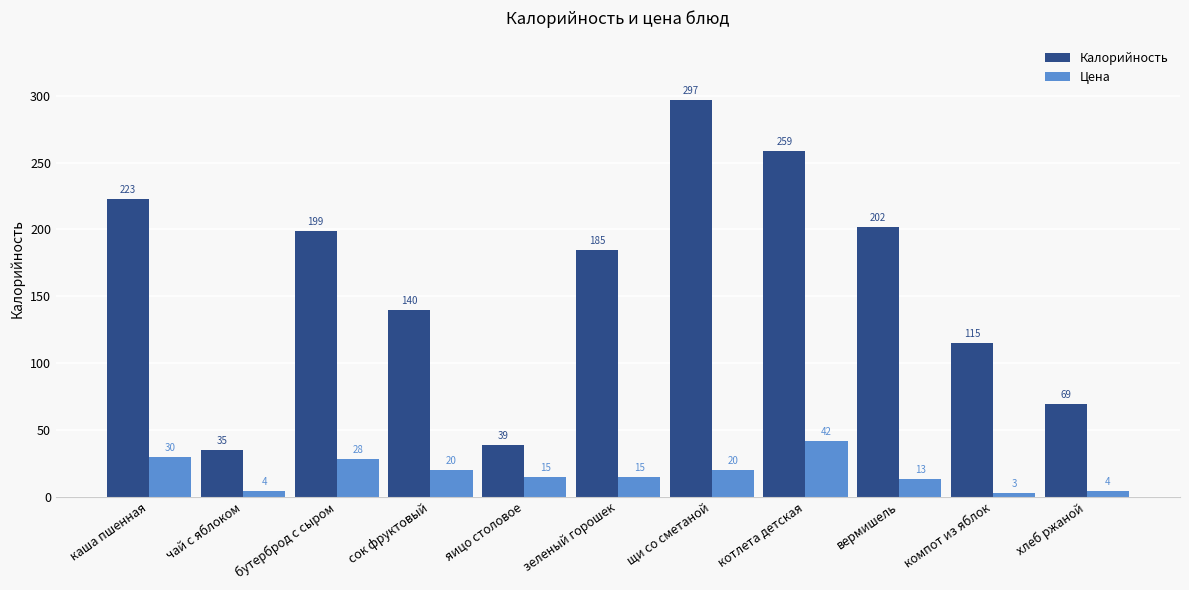

Which series has the largest range (max minus min)?

Калорийность